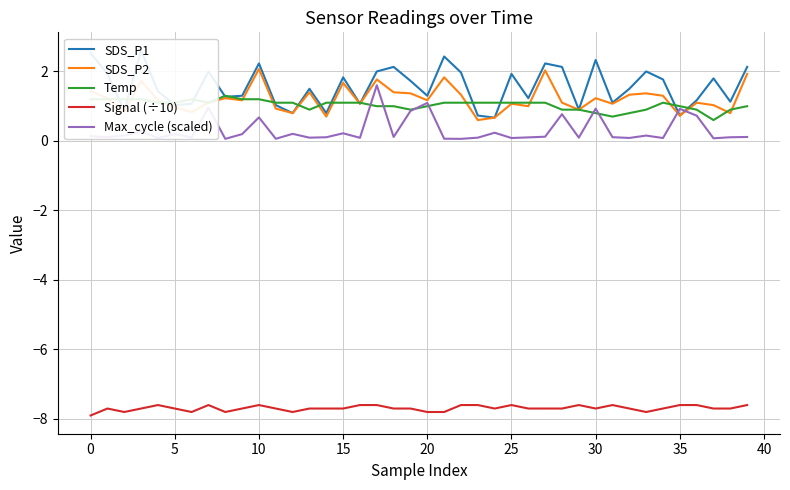

True or false: SDS_P1 has more than 0 points higher than both neighbors.

True